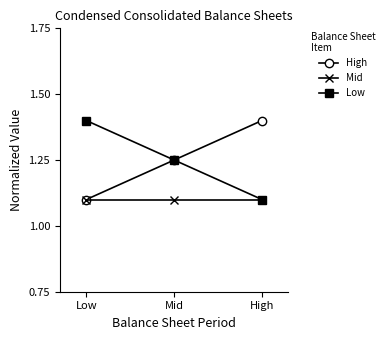

What is the label of the 3rd point from the left?

High